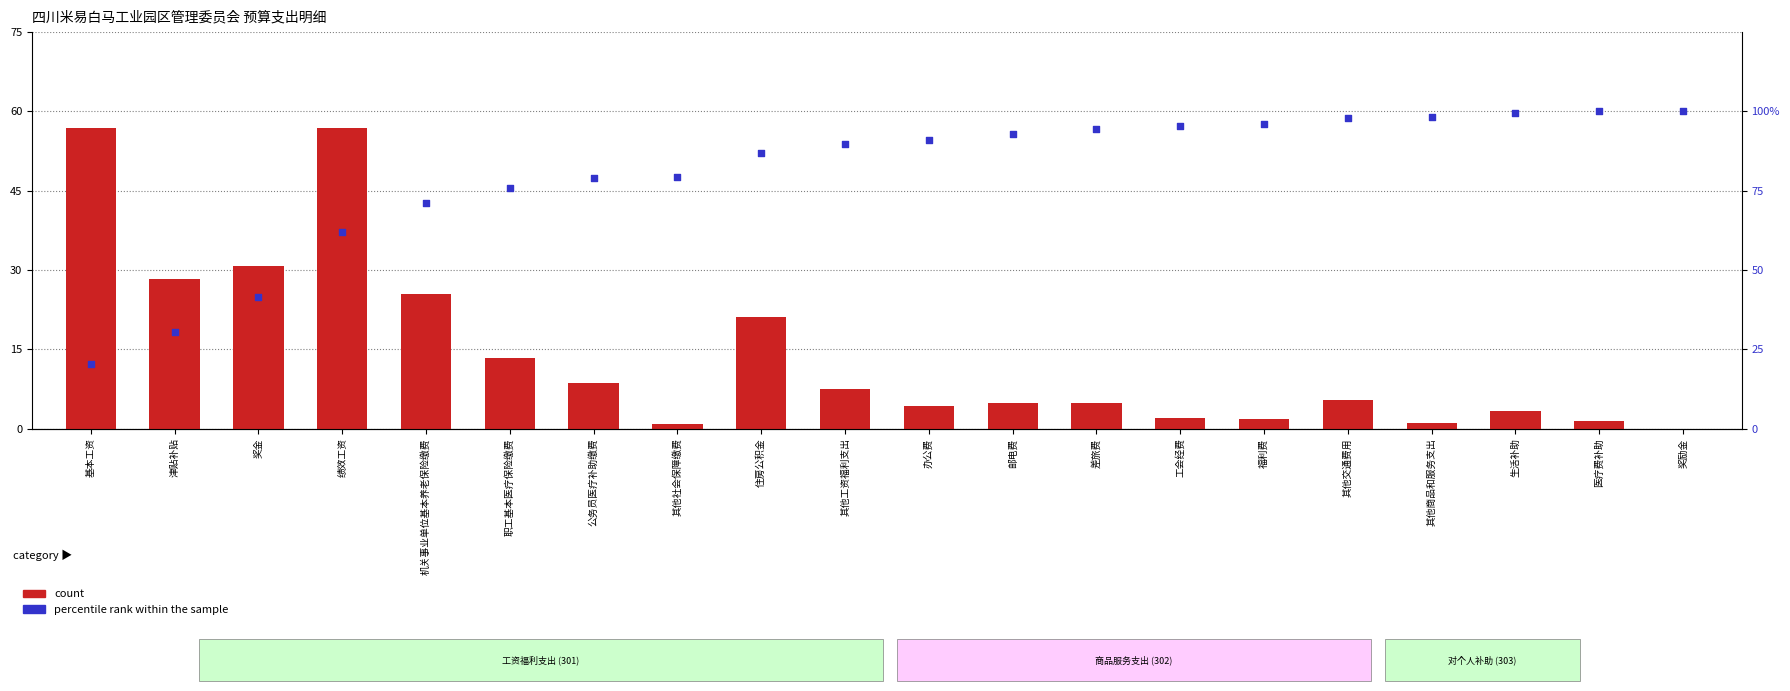

Which series contains the lowest Y value?

count